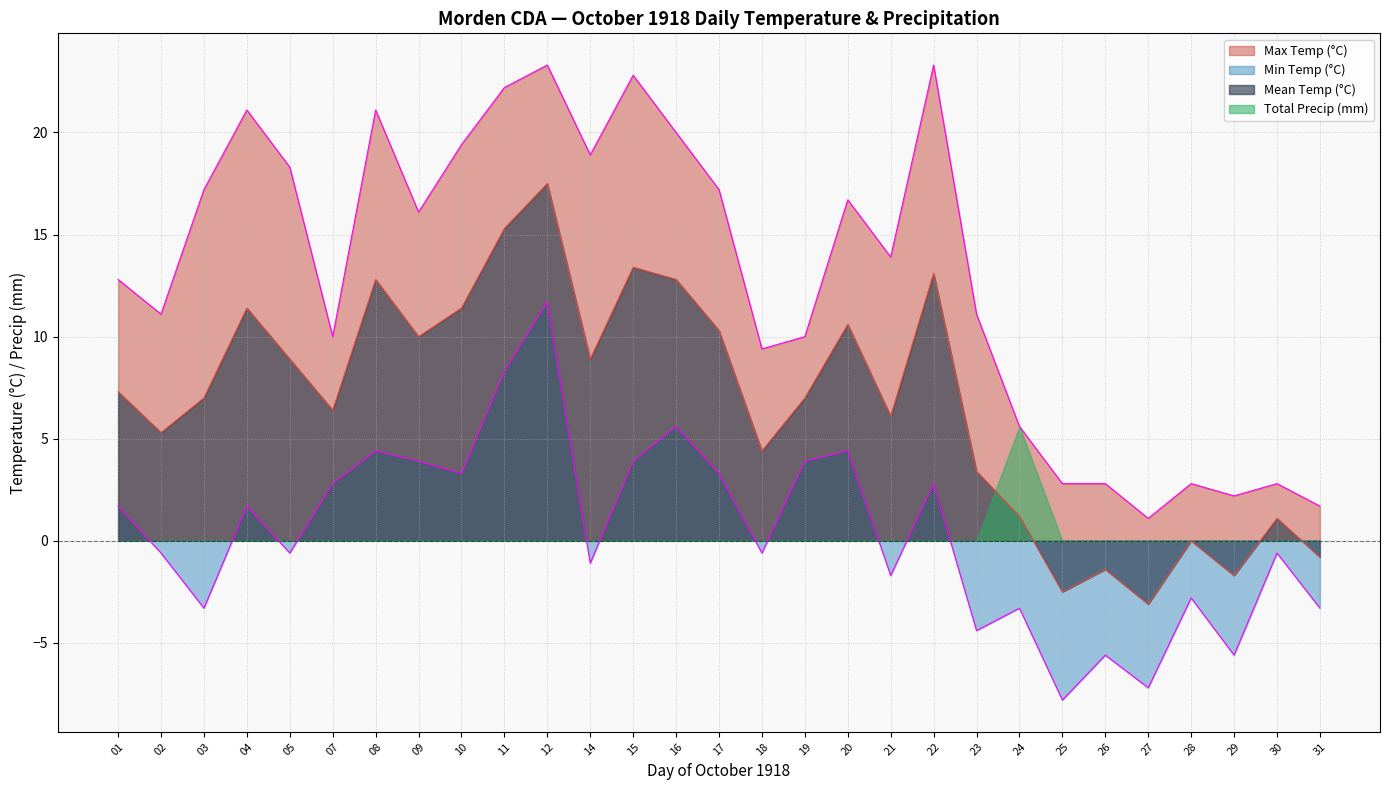

Rank the categories by Mean Temp (°C) value from highest to lowest.

12, 11, 15, 22, 08, 16, 04, 10, 20, 17, 09, 05, 14, 01, 03, 19, 07, 21, 02, 18, 23, 24, 30, 28, 31, 26, 29, 25, 27